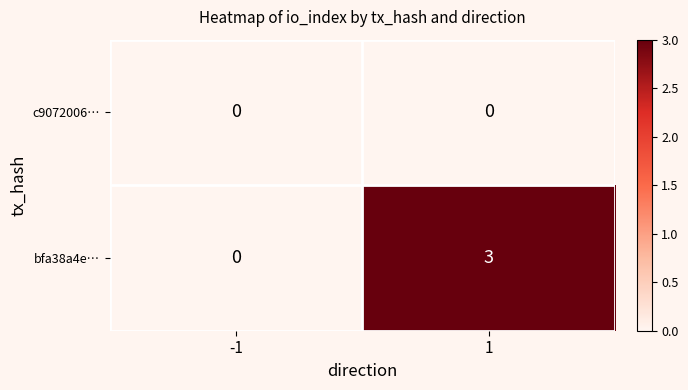

What is the maximum value for bfa38a4e…?

3